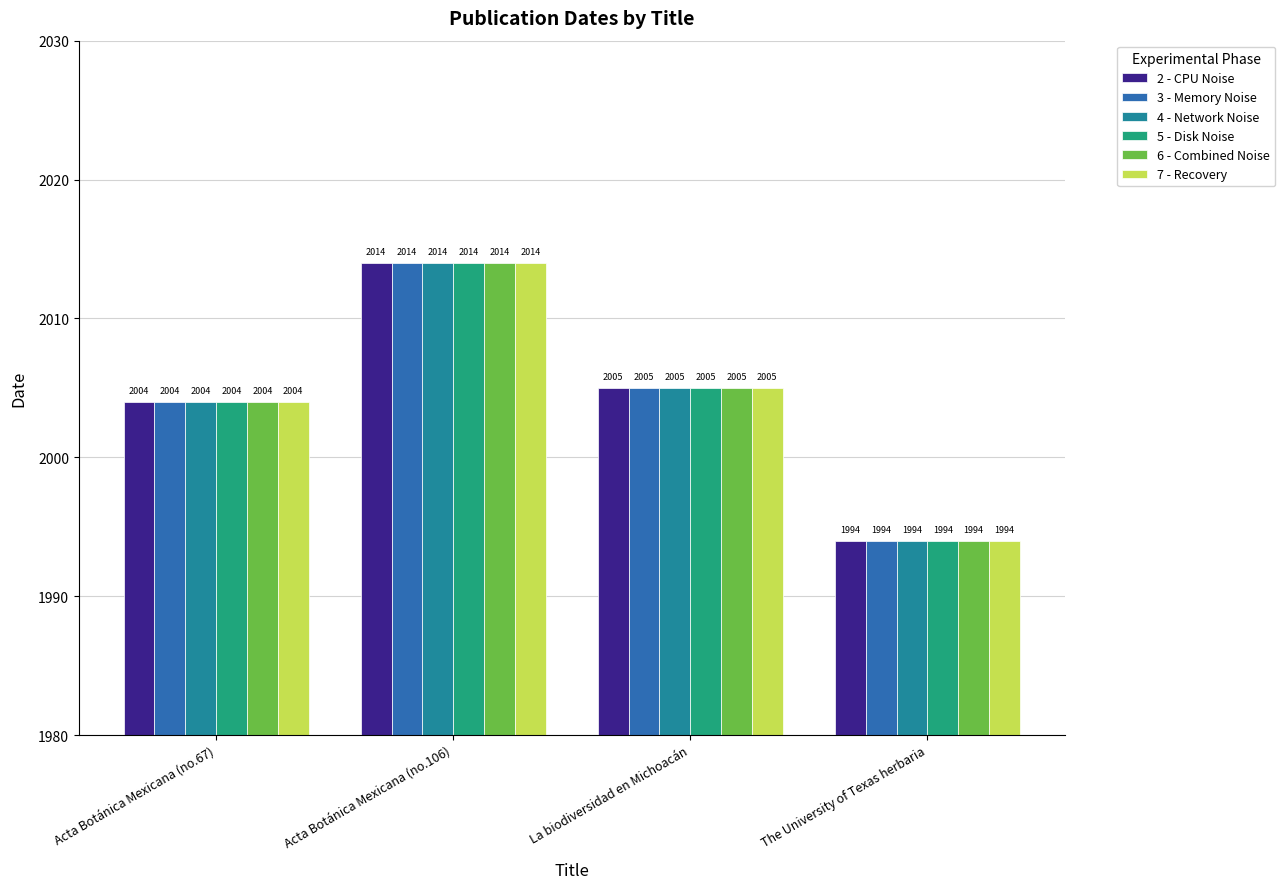

At which category does the chart reach its minimum across all series?

The University of Texas herbaria